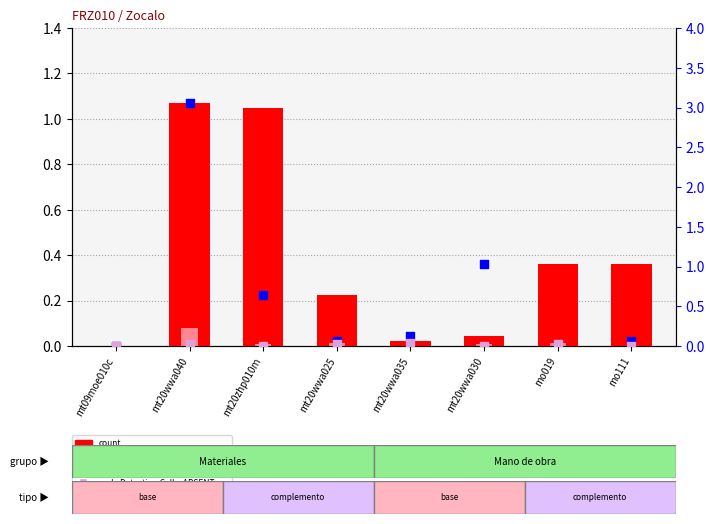

Is the value of rank, Detection Call = ABSENT at mt20wwa025 greater than the value of percentile rank within the sample at mt20wwa025?

No